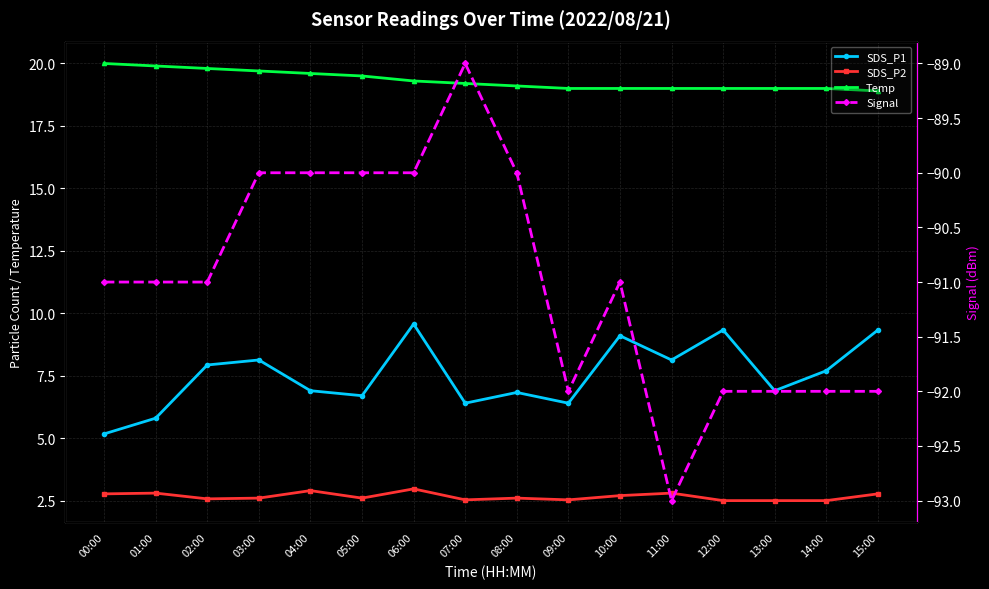

Does the chart display data point markers on the line(s)?

Yes